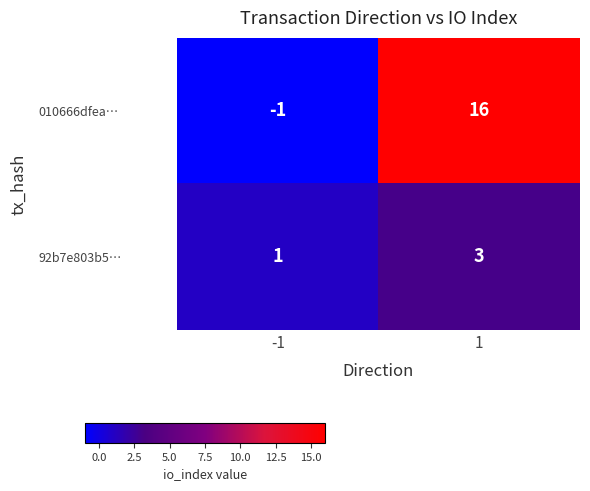

Reading left to right, list all the values displayed in this chart.

010666dfea…: -1	16
92b7e803b5…: 1	3